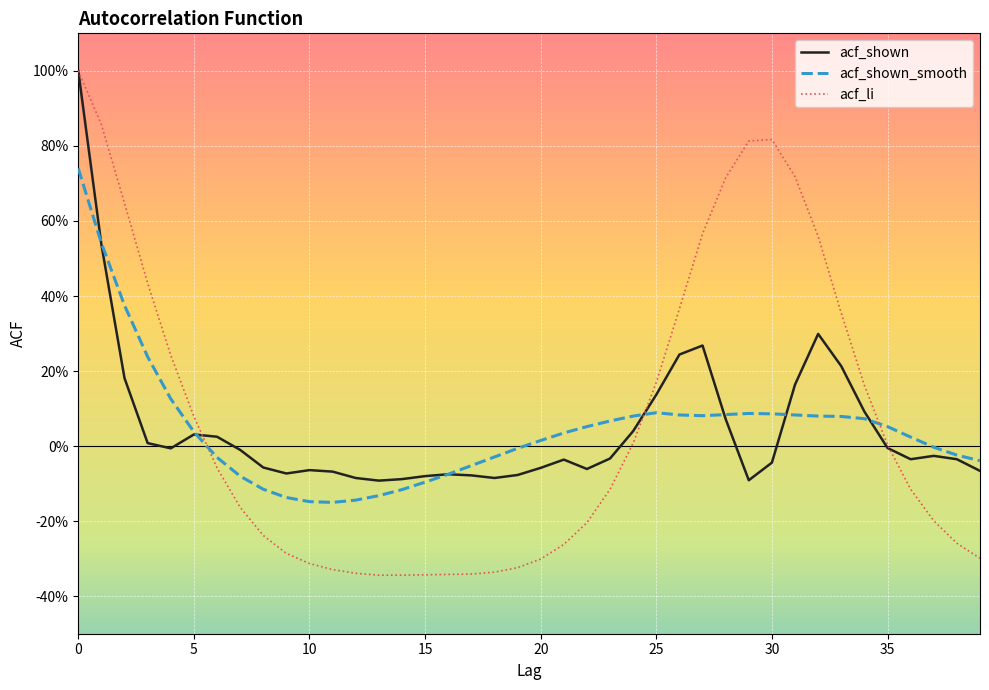

What are all the series names shown in the legend?

acf_shown, acf_shown_smooth, acf_li